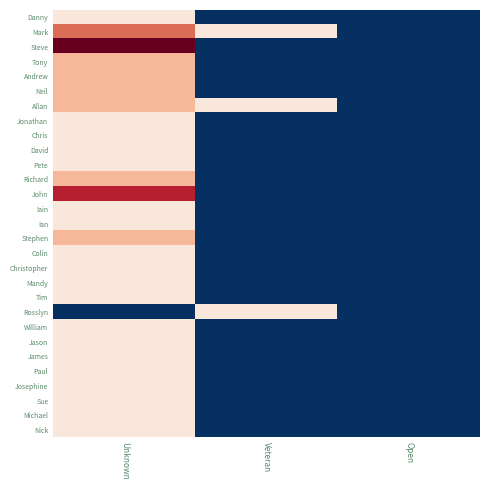

Which series has the widest spread of values?

Steve